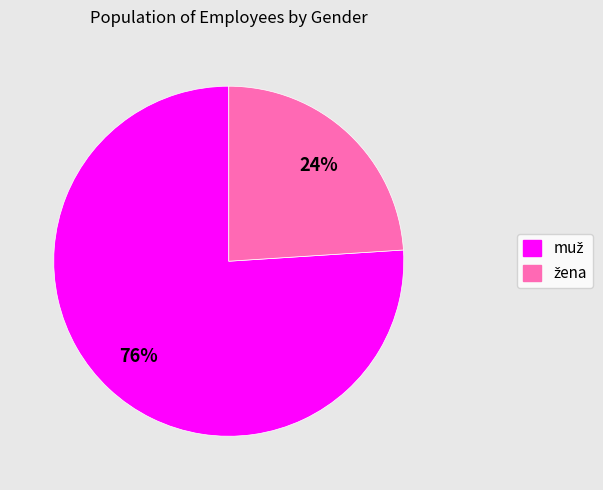

Is there a majority slice in this chart?

Yes